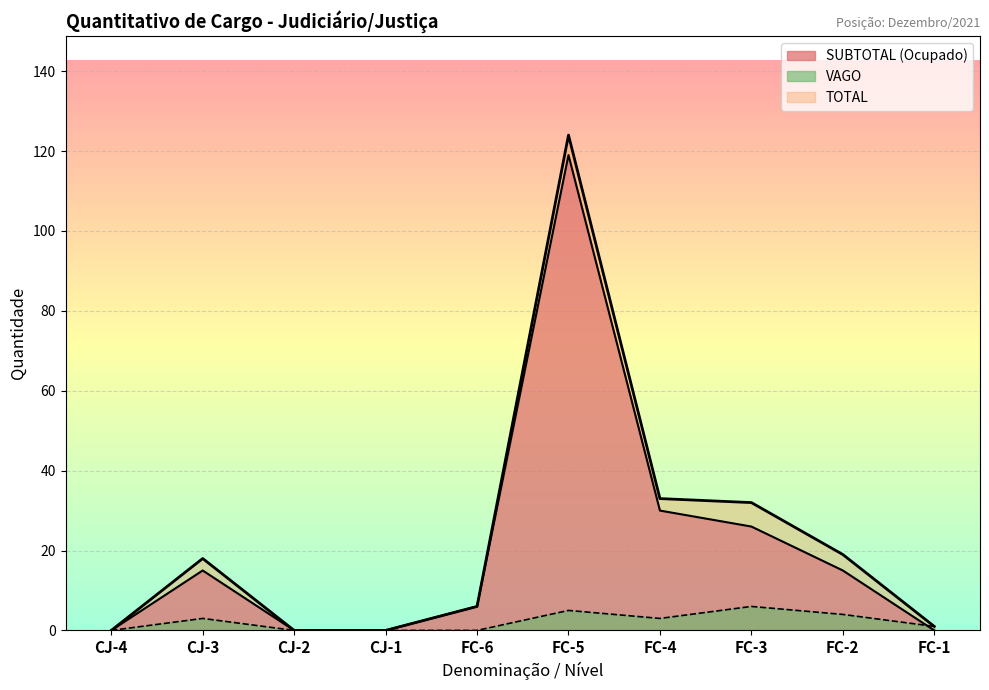

What is the sum of all values?

233